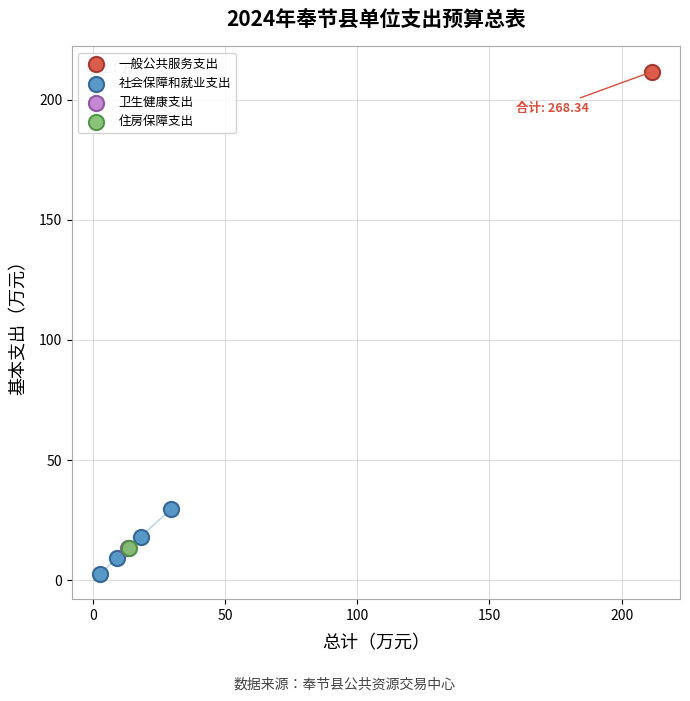

What are all the series names shown in the legend?

一般公共服务支出, 社会保障和就业支出, 卫生健康支出, 住房保障支出